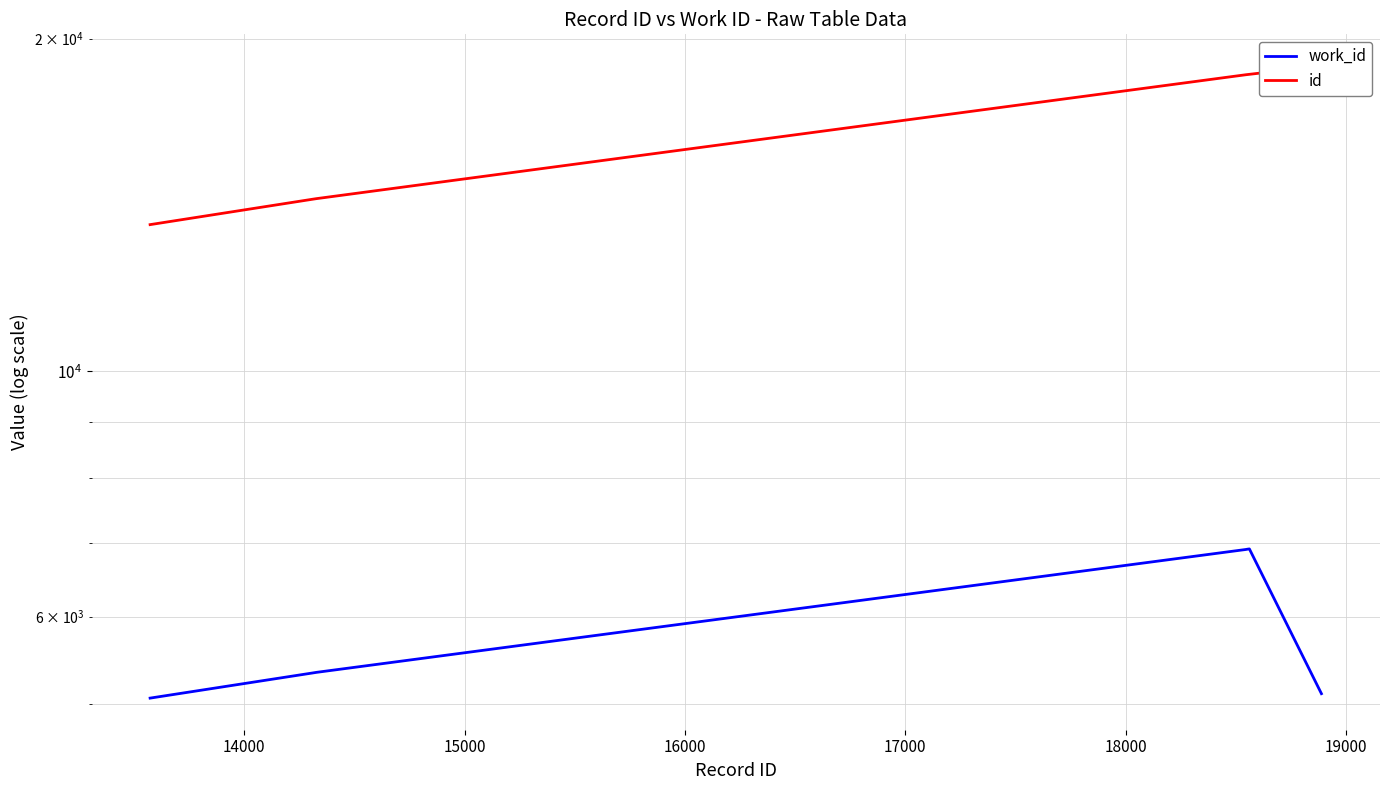

What are all the series names shown in the legend?

work_id, id